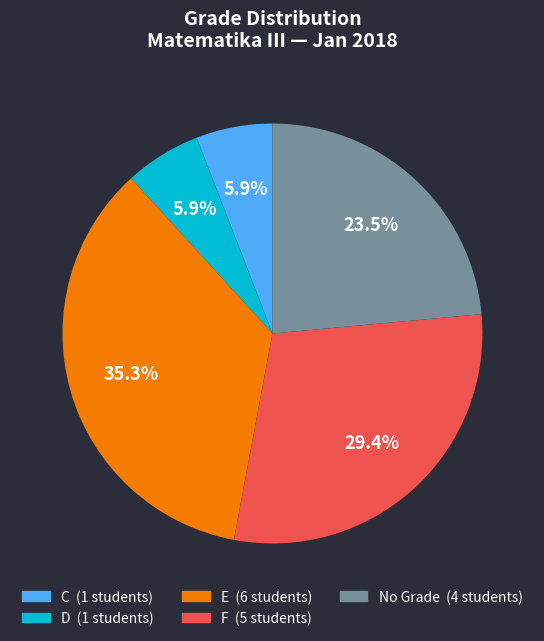

To the nearest percent, what is the average slice percentage?

20%